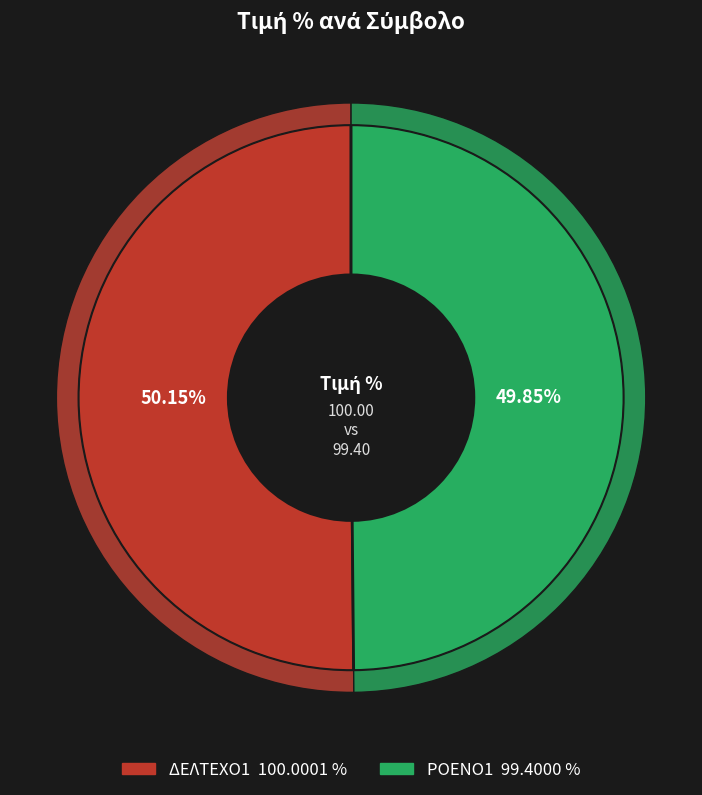

Approximately how many times larger is the value at ΔΕΛΤΕΧΟ1 compared to ΡΟΕΝΟ1?

1.0